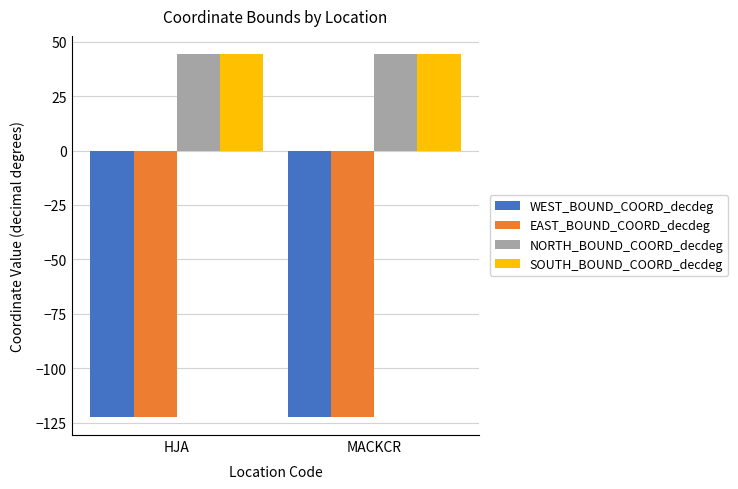

What is the total value across all series at HJA?

-155.9